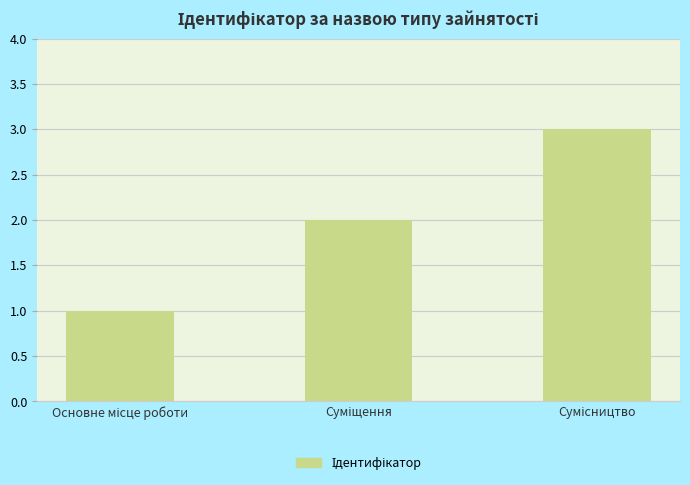

What is the greatest value displayed?

3